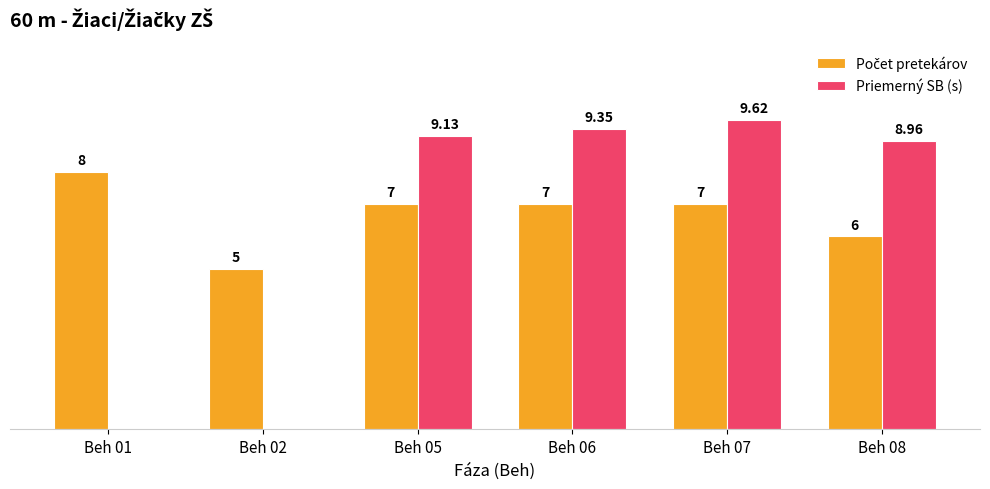

At which category is the sum across all series the highest?

Beh 07